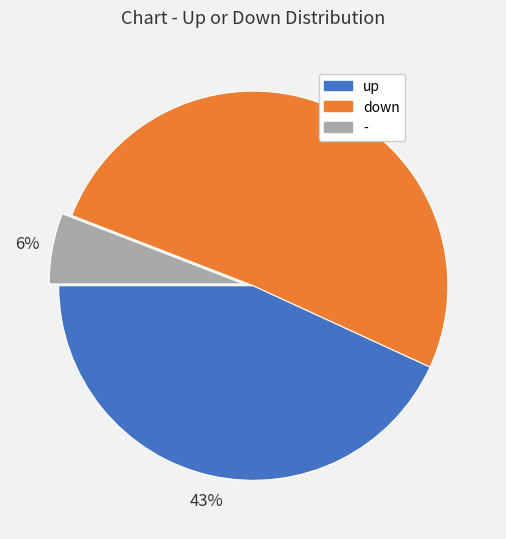

Which category has the smallest portion of the pie?

-